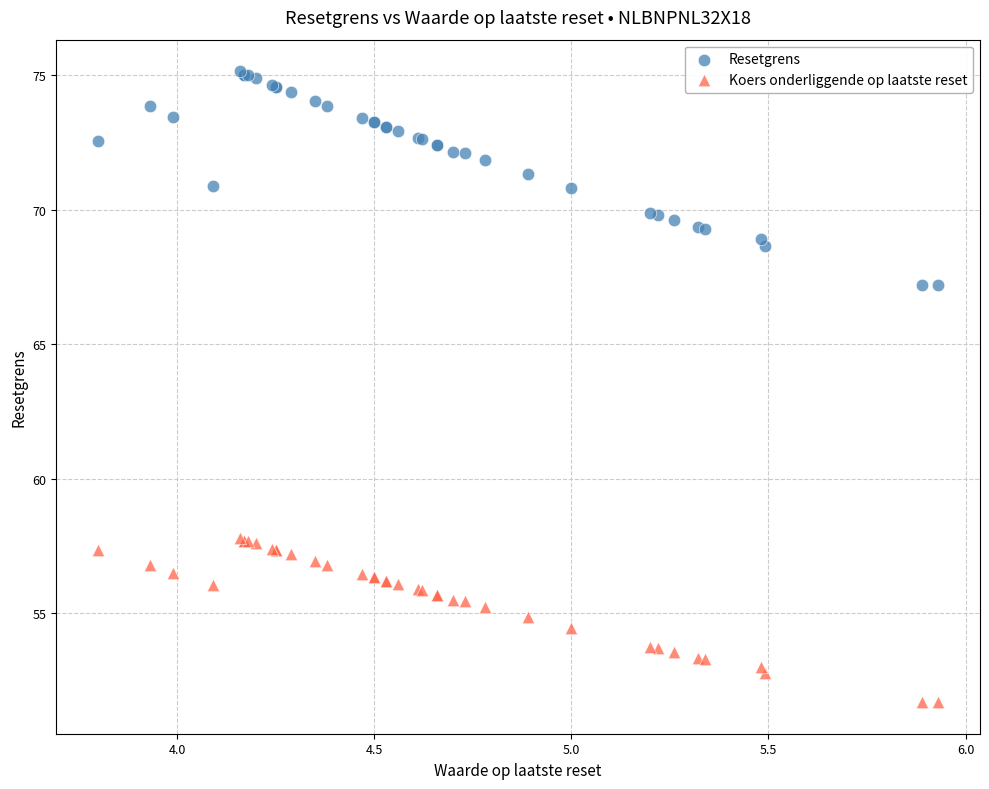

Which series contains the highest Y value?

Resetgrens